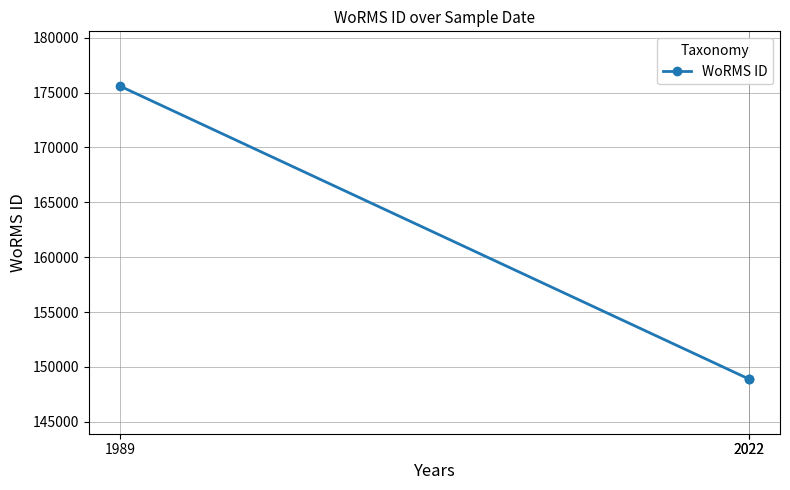

Is this an area chart (filled region under the line)?

No